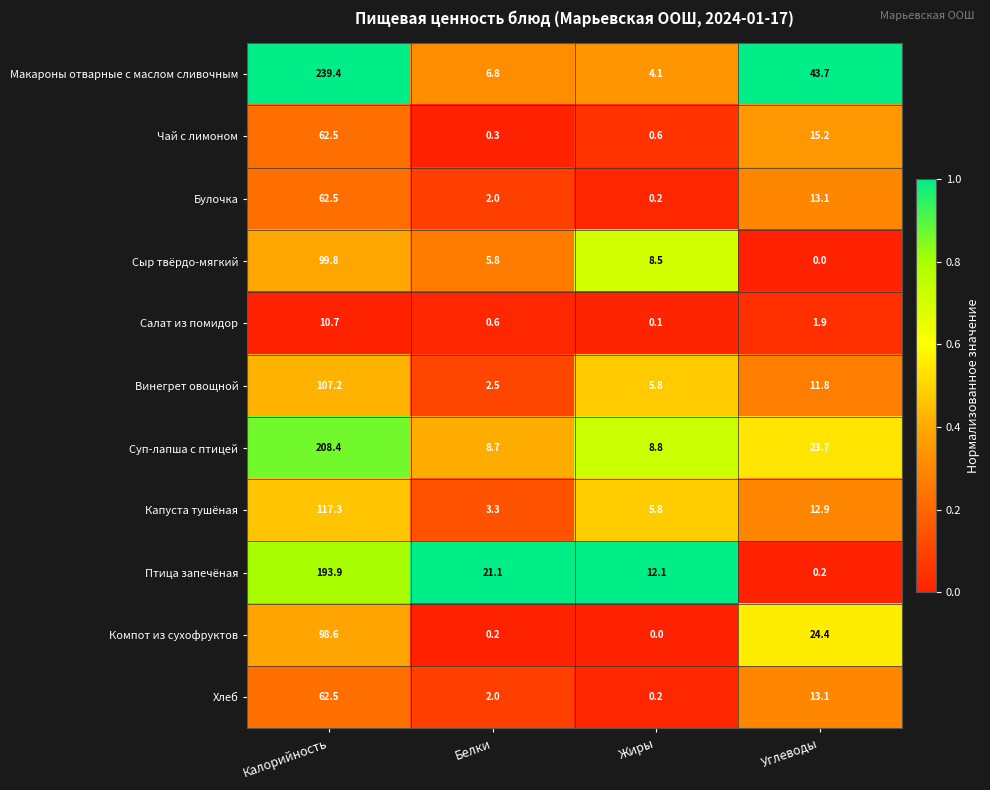

Rank the categories by Булочка value from lowest to highest.

Жиры, Белки, Углеводы, Калорийность